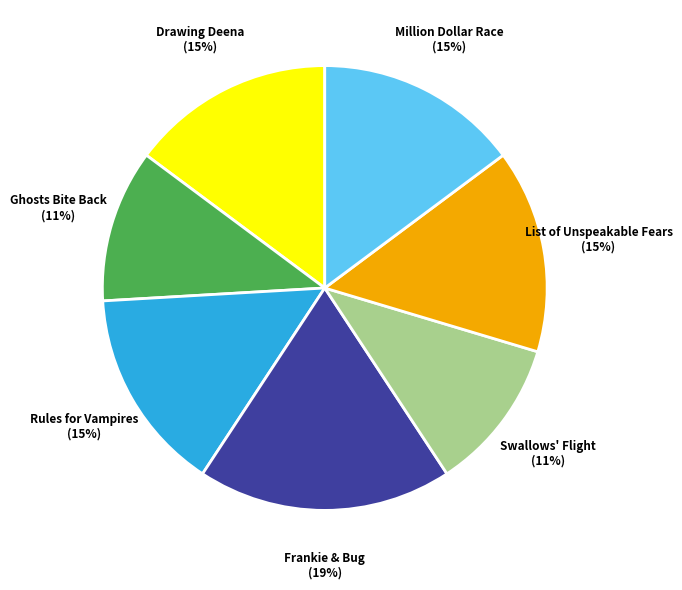

Combined, do Rules for Vampires and Million Dollar Race account for over 50%?

No